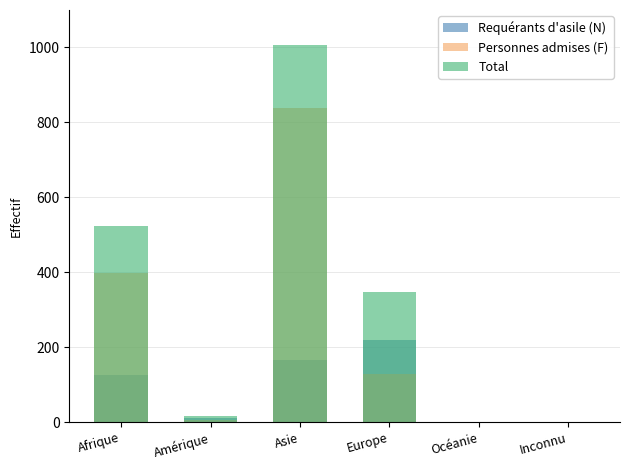

How many data points in Total are above 347?

2